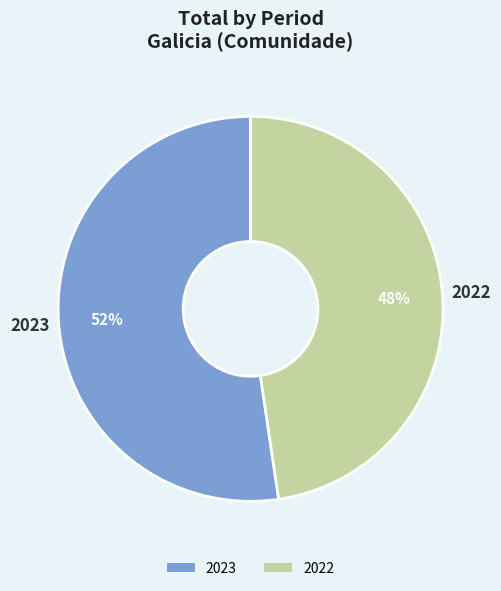

To the nearest percent, what is the average slice percentage?

50%